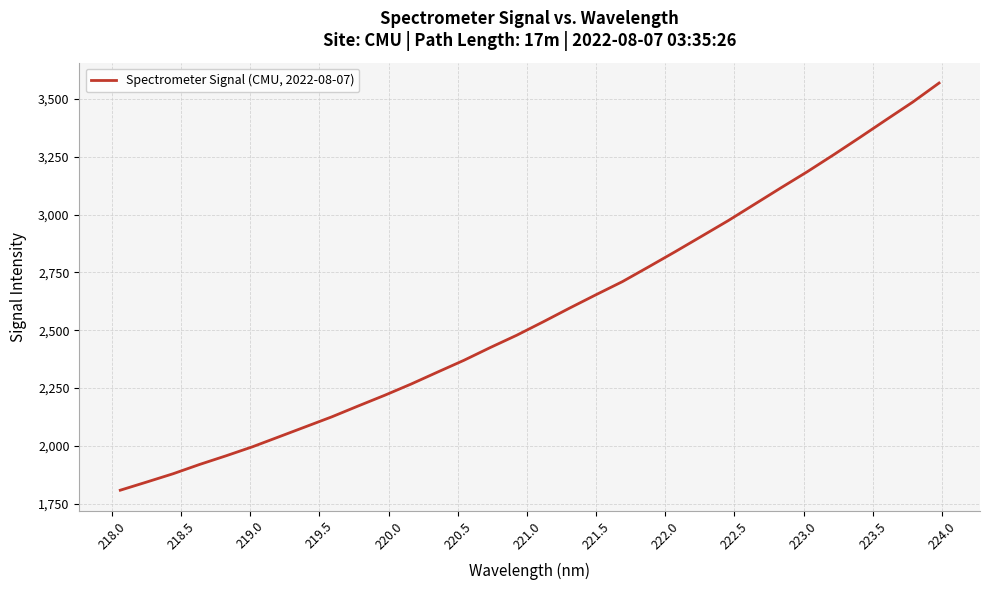

True or false: the data has more than 1 interior local peaks.

False